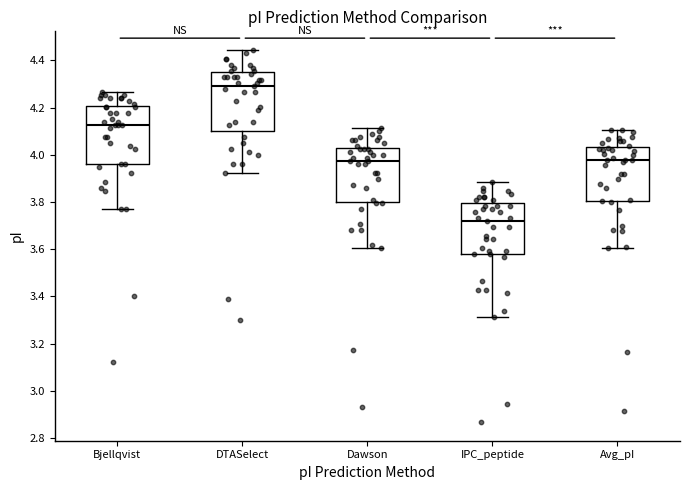

Reading left to right, read every box against the y-axis: the position of its median line, the range the box covers, and the ends of its whiskers. The values are not printed on the chart, so give them approximately, as read against the axis.

Bjellqvist: median 4.12, box 3.96 to 4.20, whiskers 3.78 to 4.26
DTASelect: median 4.30, box 4.10 to 4.34, whiskers 3.92 to 4.44
Dawson: median 3.98, box 3.80 to 4.04, whiskers 3.60 to 4.12
IPC_peptide: median 3.72, box 3.58 to 3.80, whiskers 3.32 to 3.88
Avg_pI: median 3.98, box 3.80 to 4.04, whiskers 3.60 to 4.10